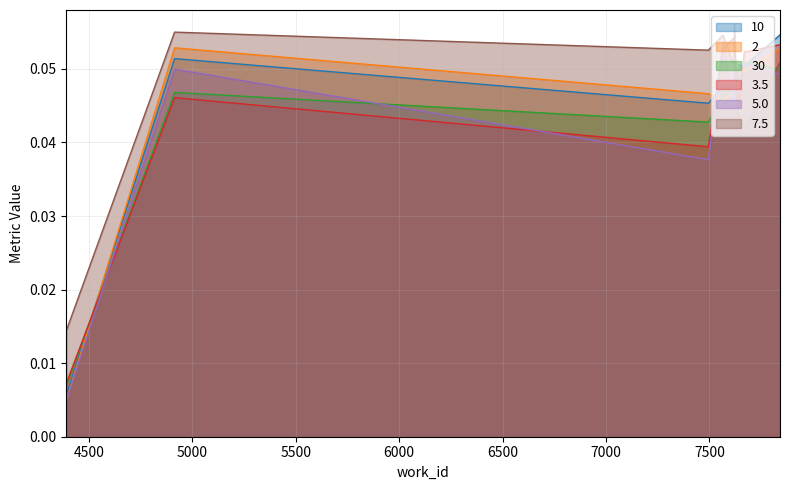

True or false: 10 and 3.5 intersect in this chart.

True